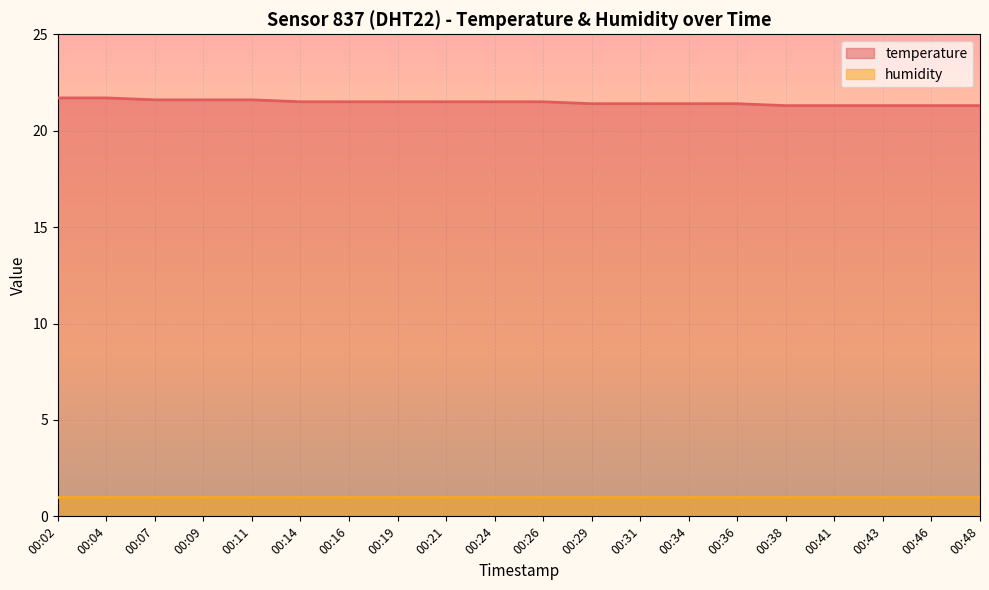

What value does the data have at 00:24?

21.5